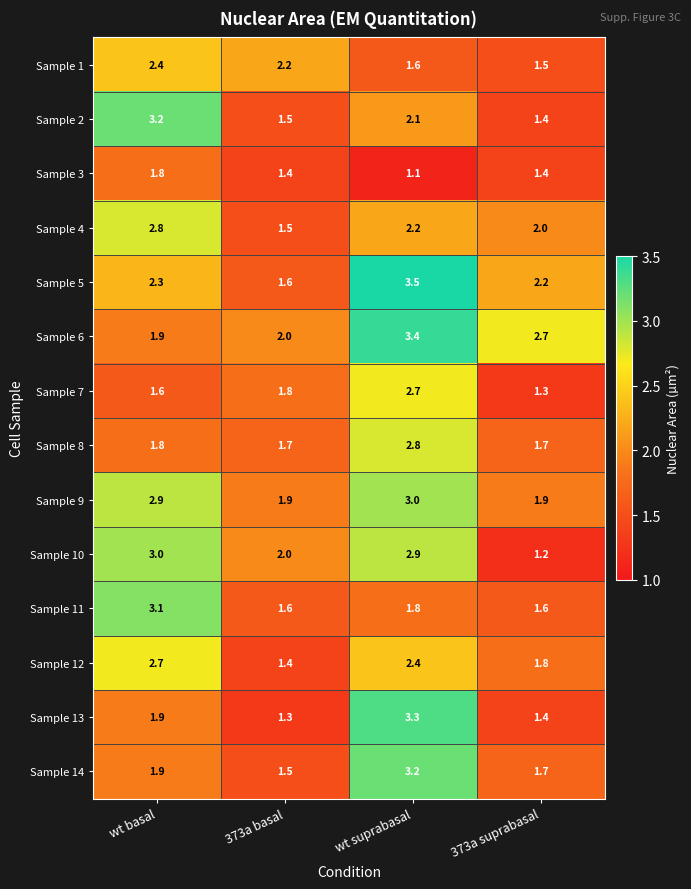

Which label corresponds to the smallest value in the chart?

wt suprabasal